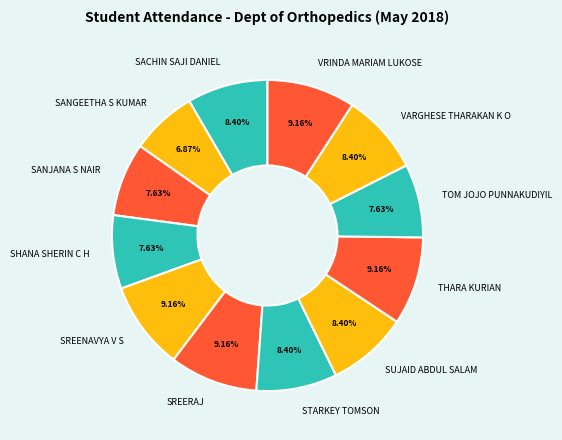

How many segments does this pie chart have?

12